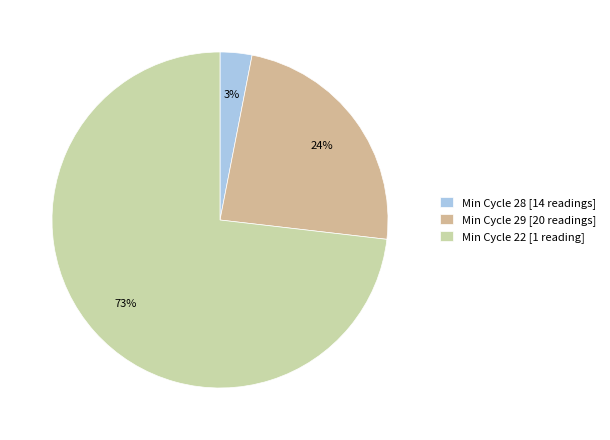

How many slices are in this pie chart?

3